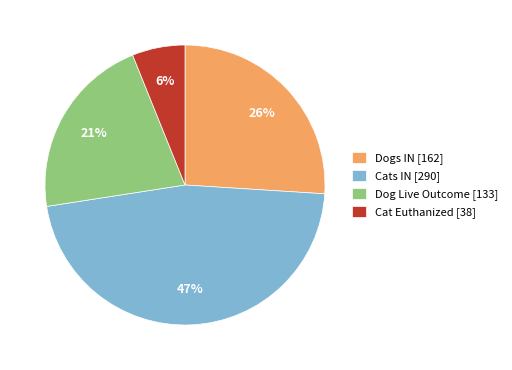

Which category has the biggest portion of the pie?

Cats IN